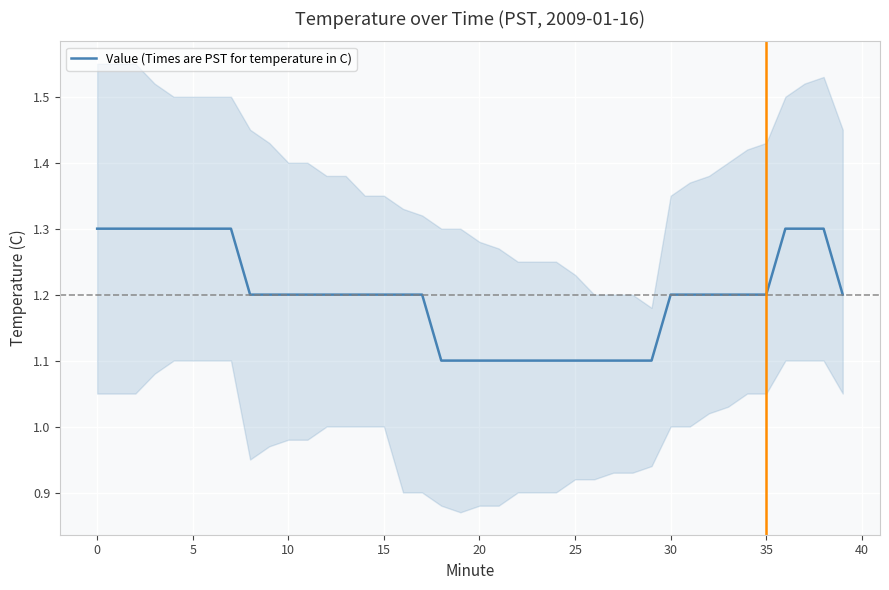

Does the chart display data point markers on the line(s)?

No